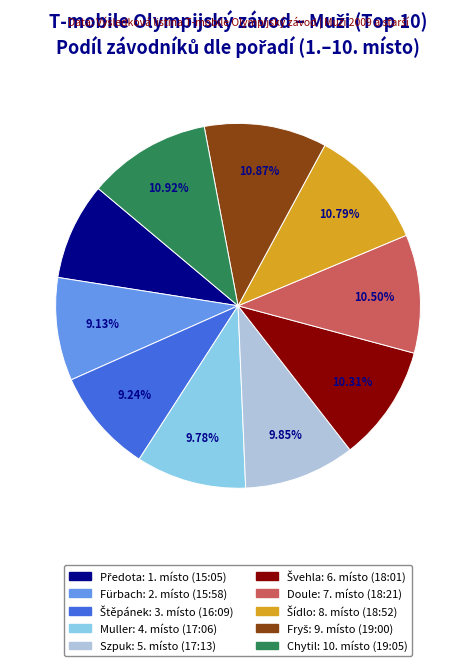

Count the number of slices in the pie.

10